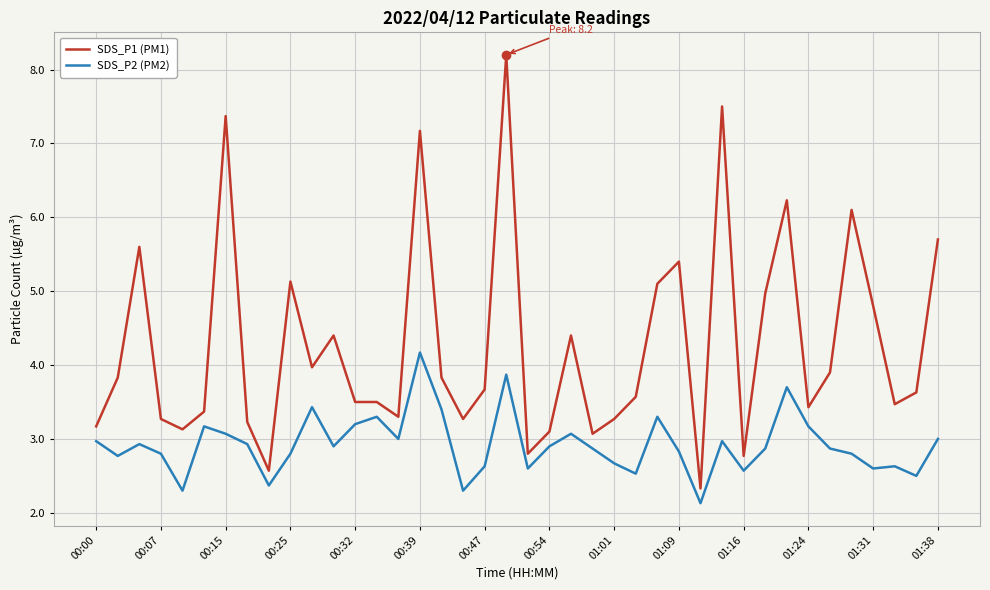

Rank the series by their maximum value, from lowest to highest.

SDS_P2 (PM2), SDS_P1 (PM1)